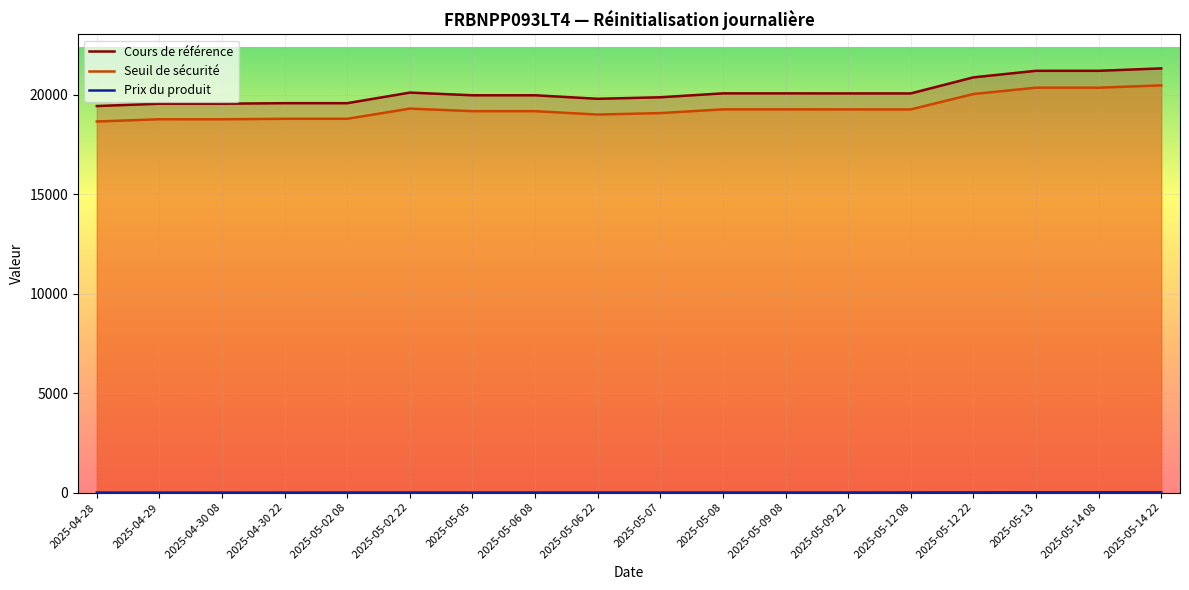

At which label does Cours de référence reach its minimum?

2025-04-28